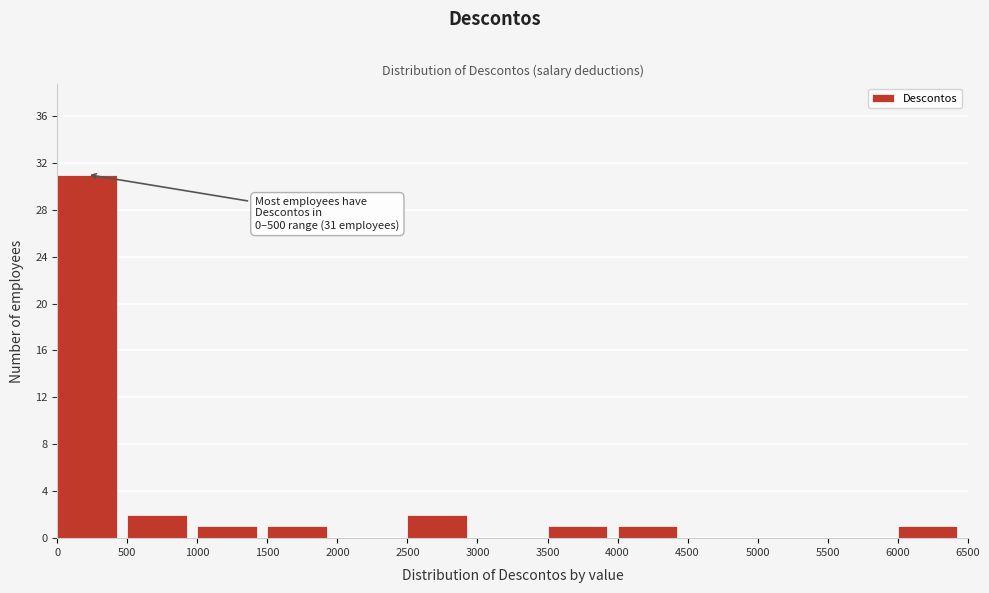

Over which range of the x-axis is the bar tallest?

0 to 500